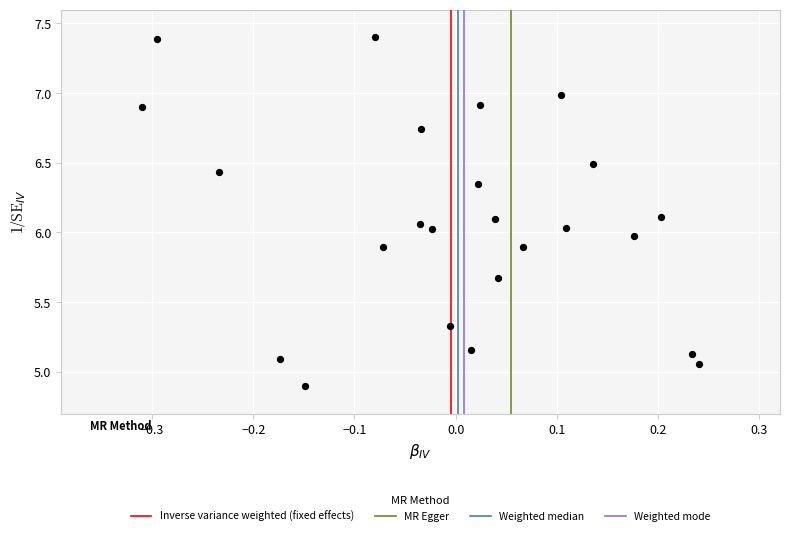

What is the range of X values (max minus min)?

0.6